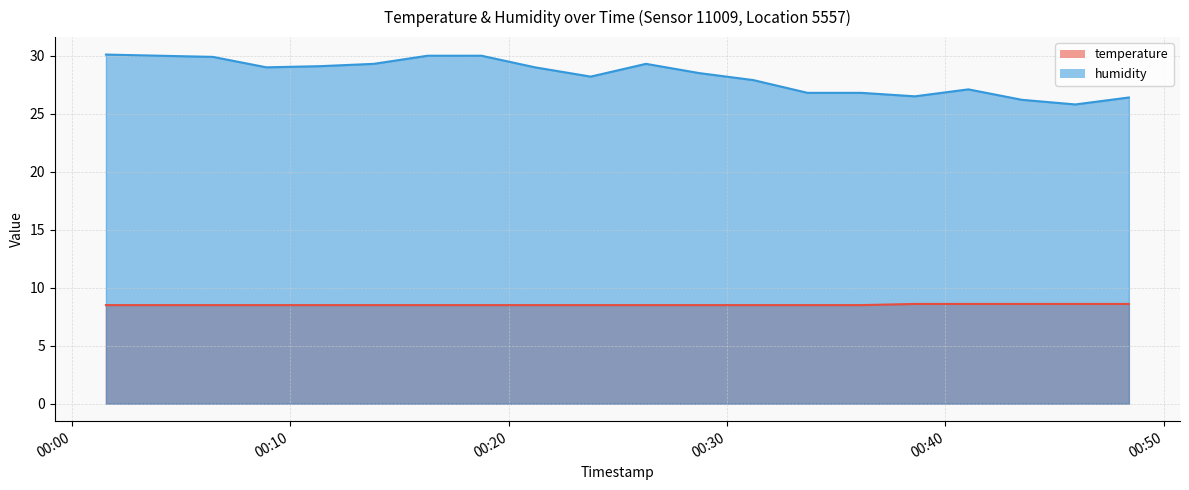

What is the spread (max minus min) of values at 2024-02-21T00:01:33?

21.6